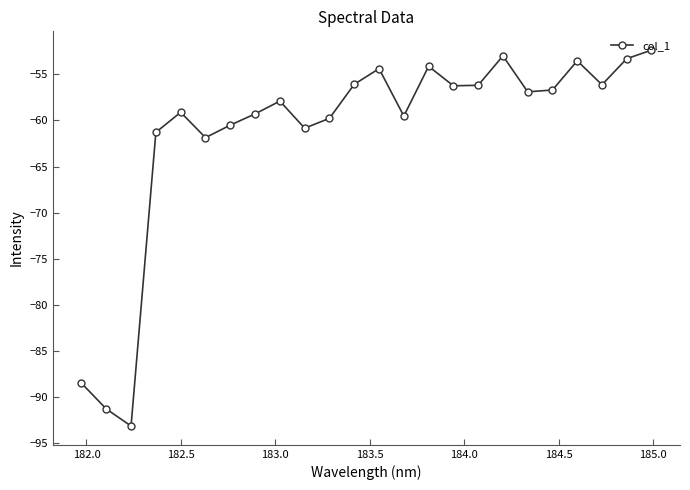

True or false: there are more than 0 points higher than both neighbors.

True